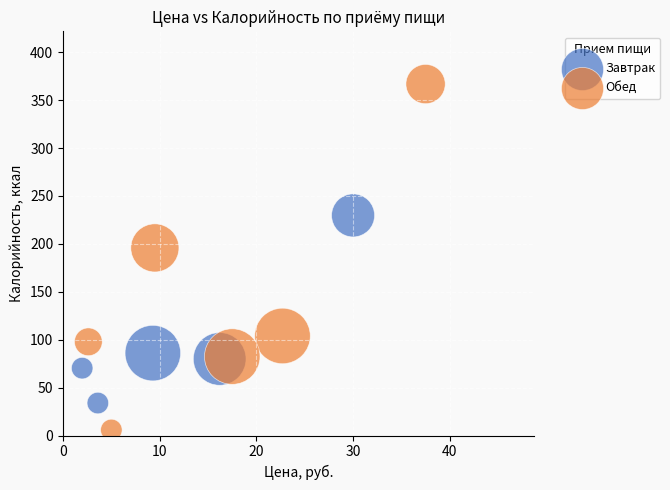

Which series reaches the minimum Y coordinate?

Обед